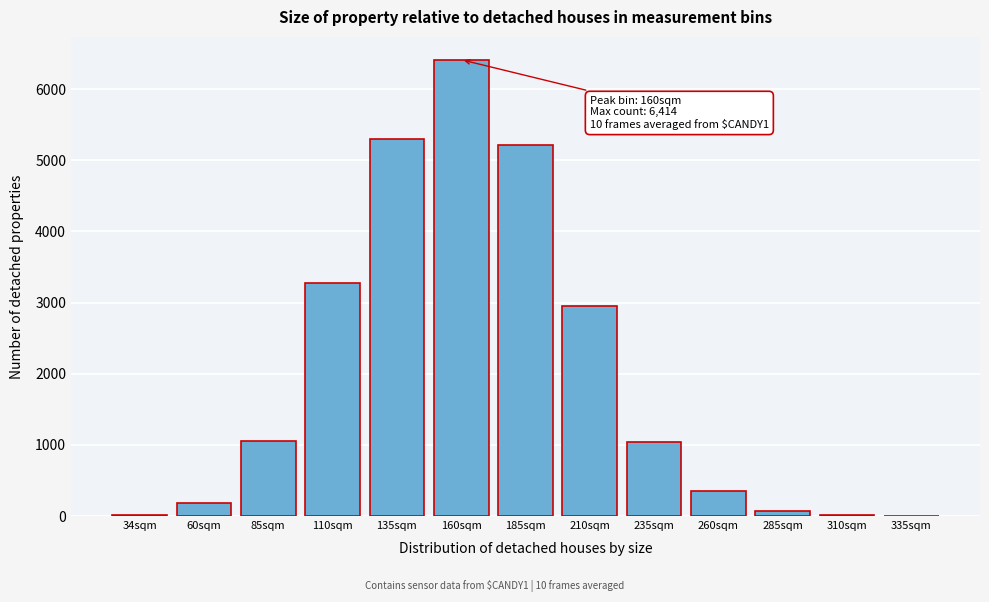

What is the greatest value displayed?

6414.1